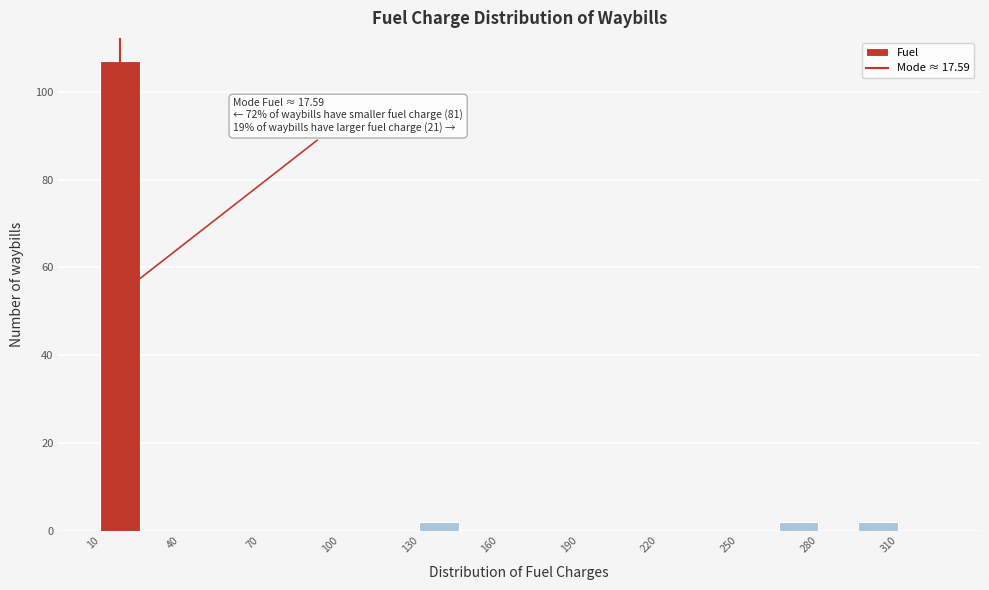

Around what value on the x-axis is the tallest bar? Give the approximate position of its centre, as read against the axis.

20